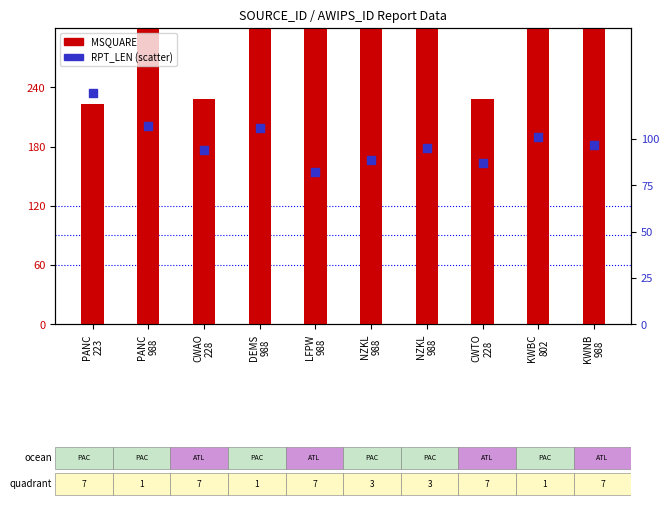

Which series has the widest spread of Y values?

MSQUARE